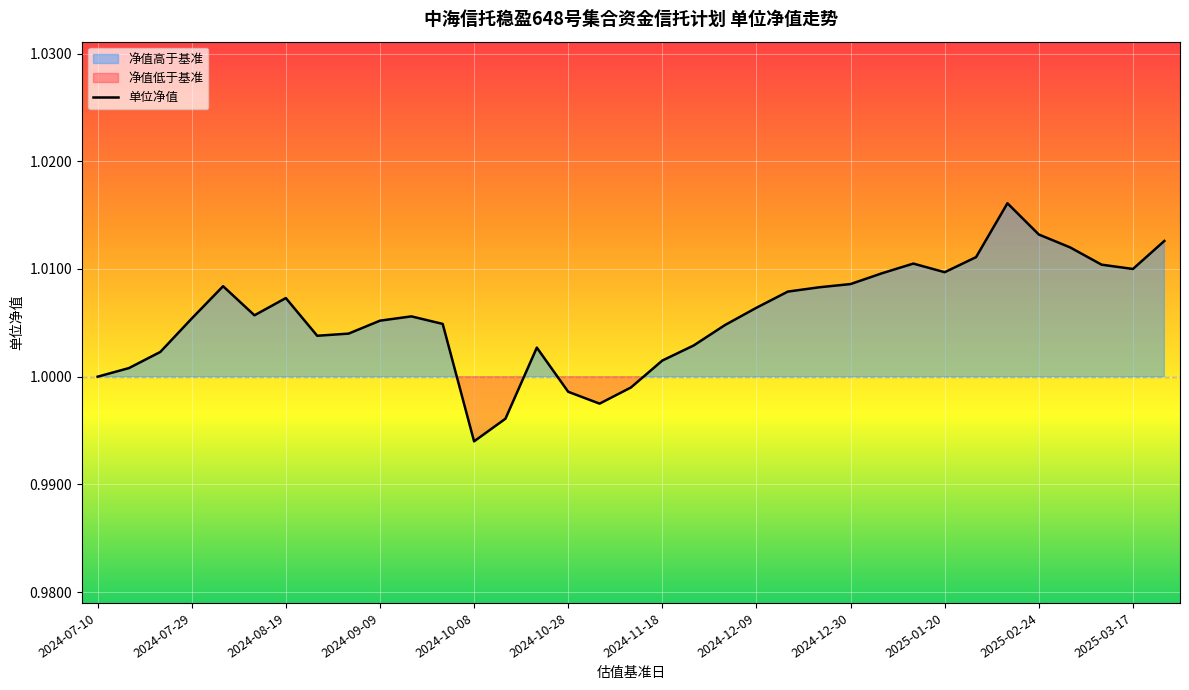

What is the average value?

1.0